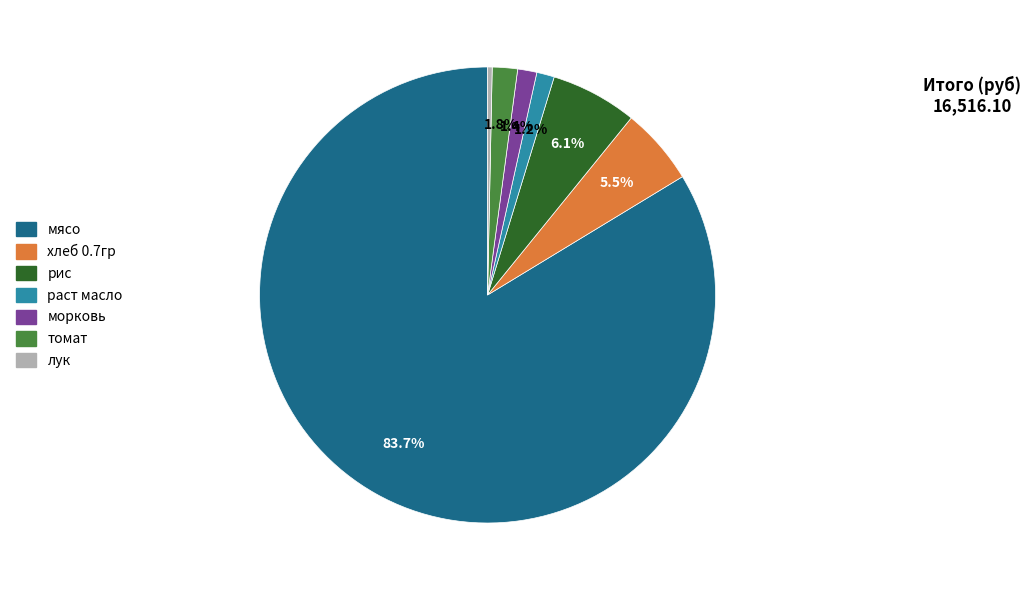

How many slices are in this pie chart?

7